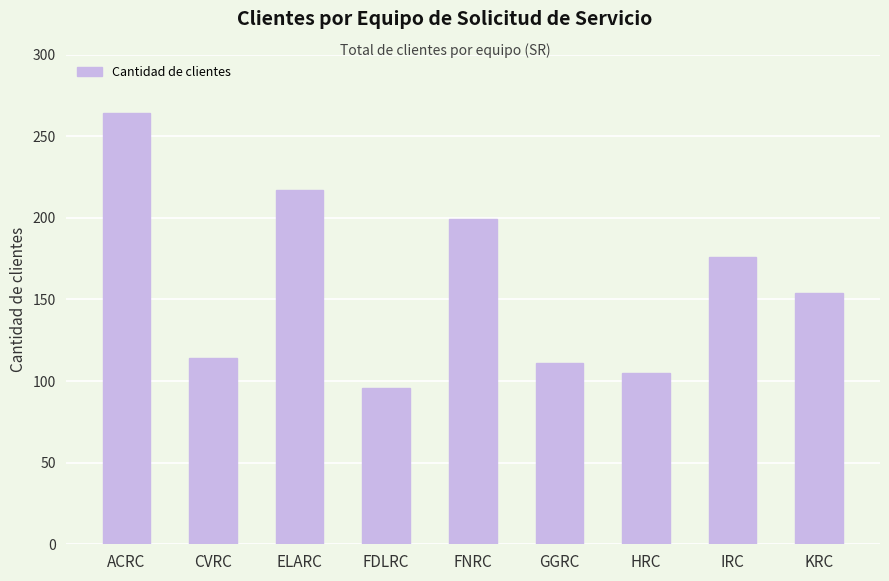

What is the change in value from ELARC to GGRC?

-106